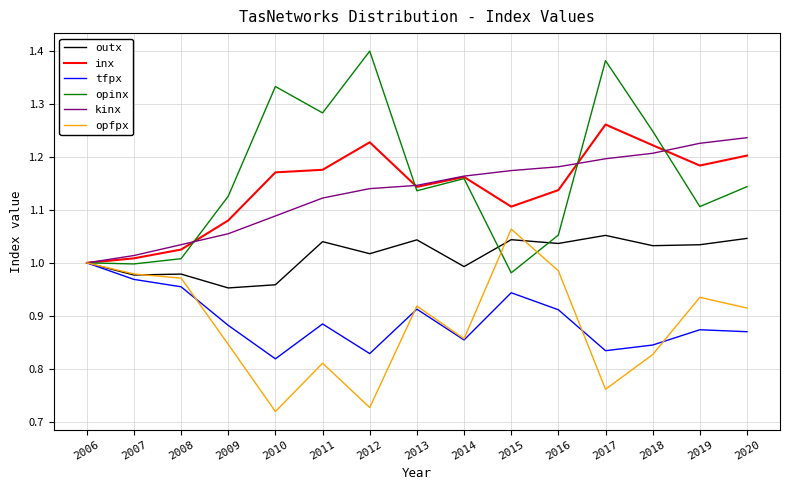

Is this an area chart (filled region under the line)?

No